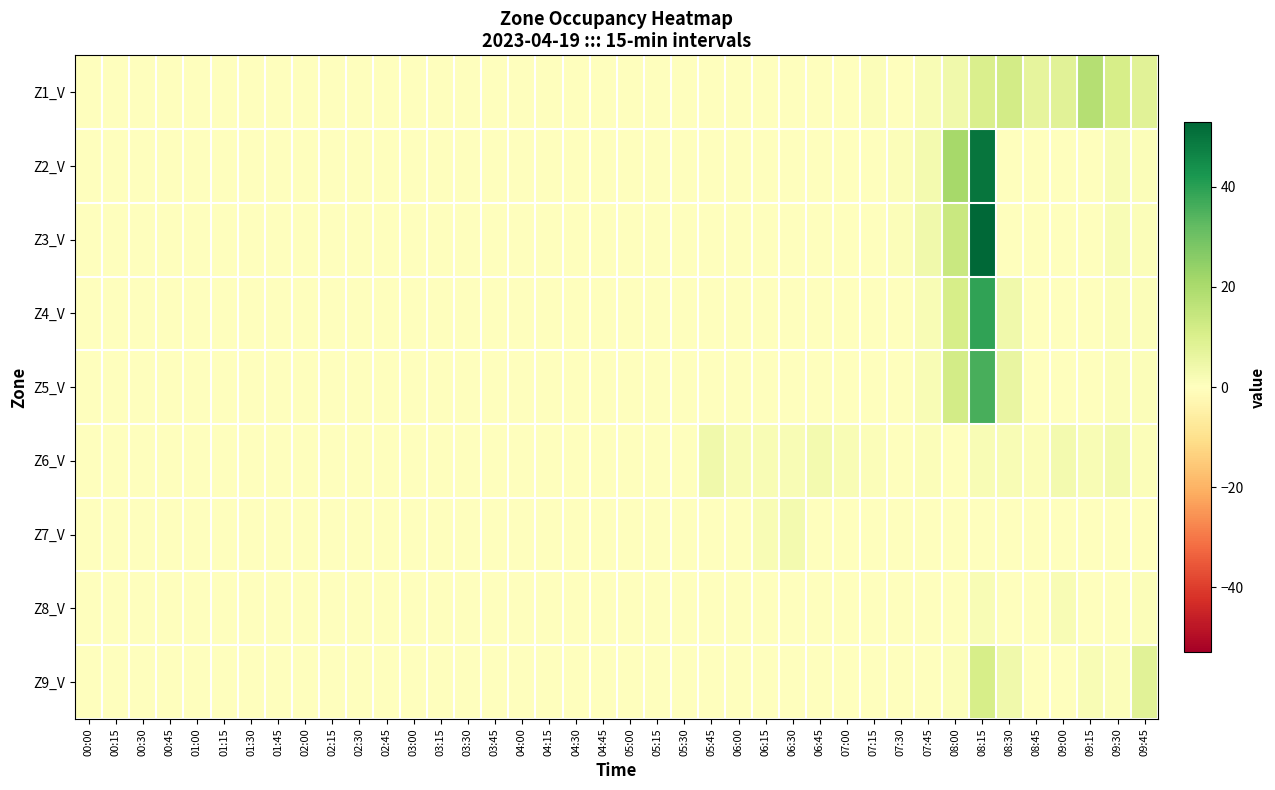

How many categories are shown in the chart?

40